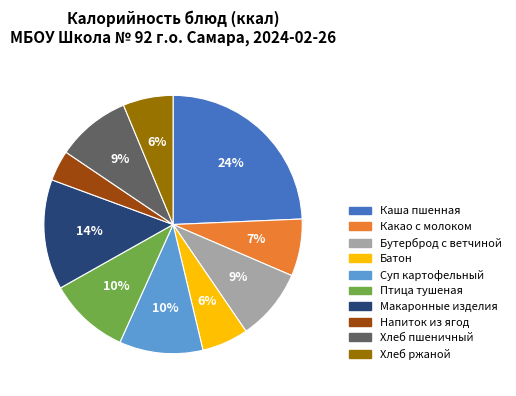

Is there any slice that represents more than half of the pie?

No